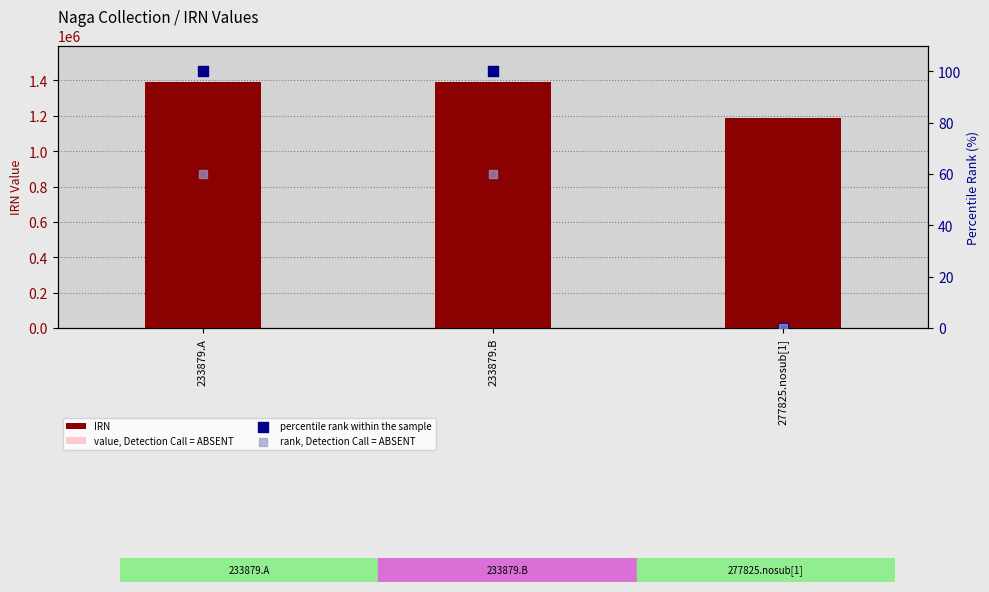

What are all the series names shown in the legend?

IRN, value, Detection Call = ABSENT, percentile rank within the sample, rank, Detection Call = ABSENT